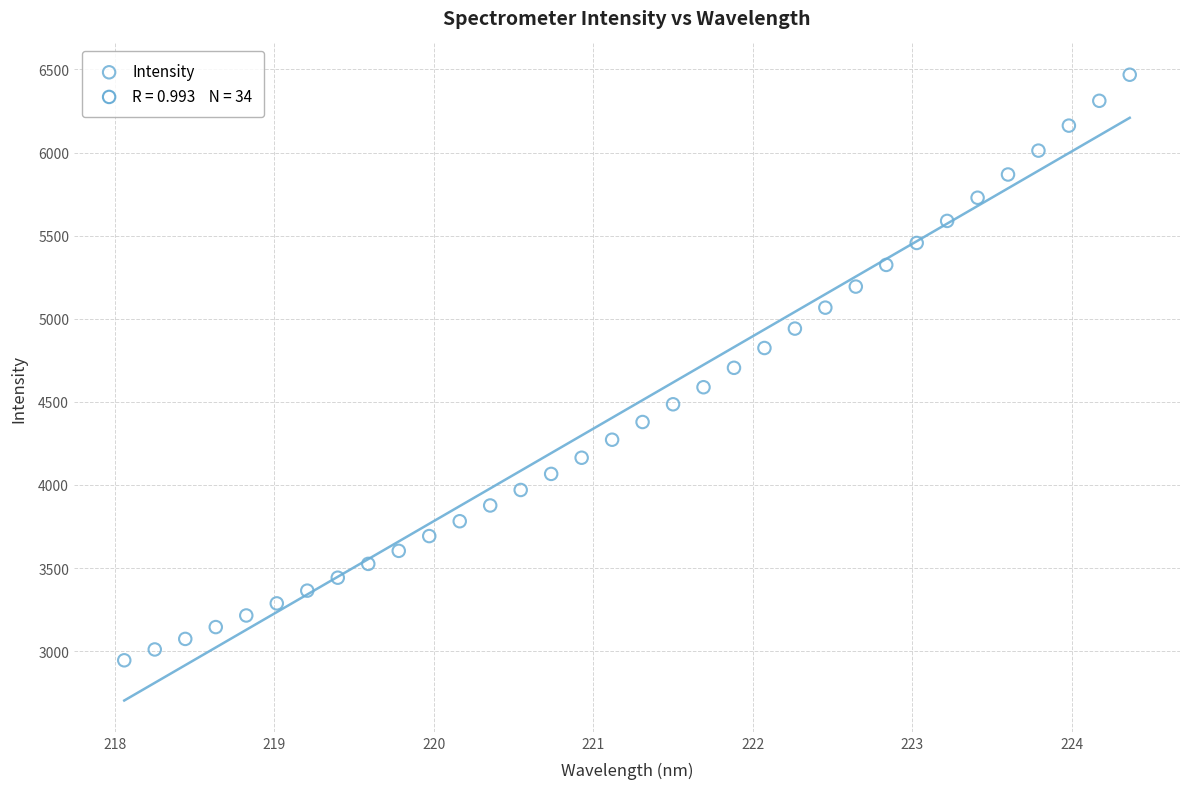

What is the range of X values (max minus min)?

6.3